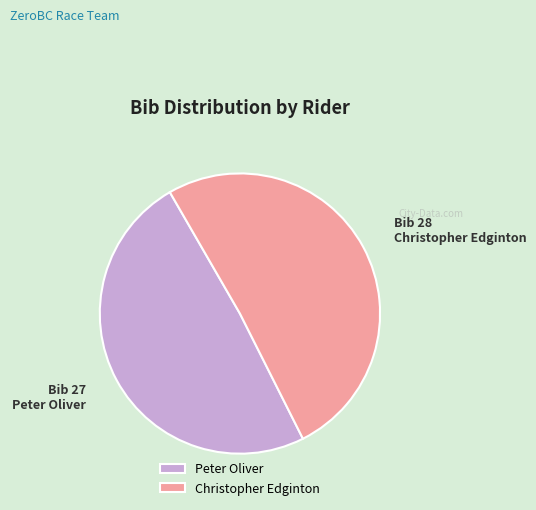

What is the ratio of the value at Peter Oliver to the value at Christopher Edginton?

1.0